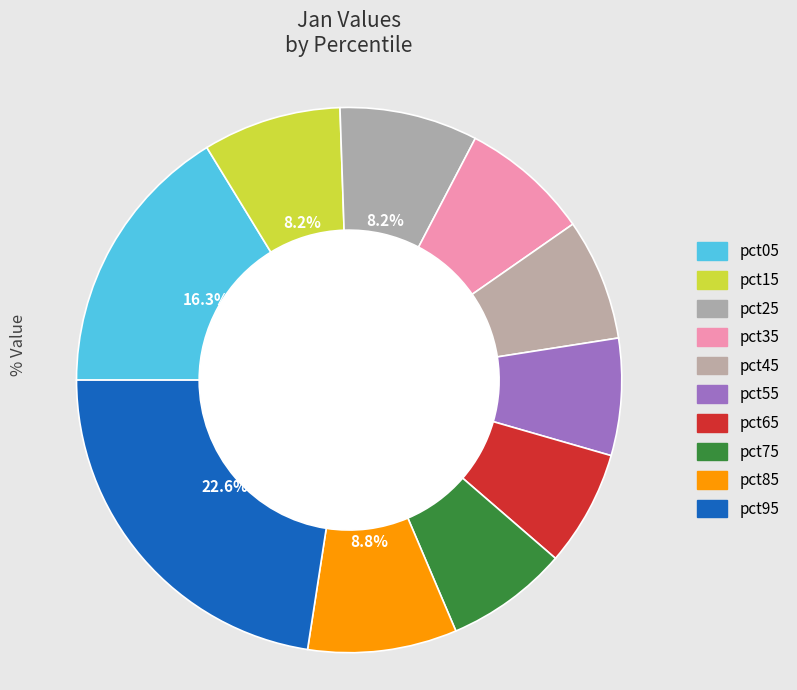

Count the number of slices in the pie.

10